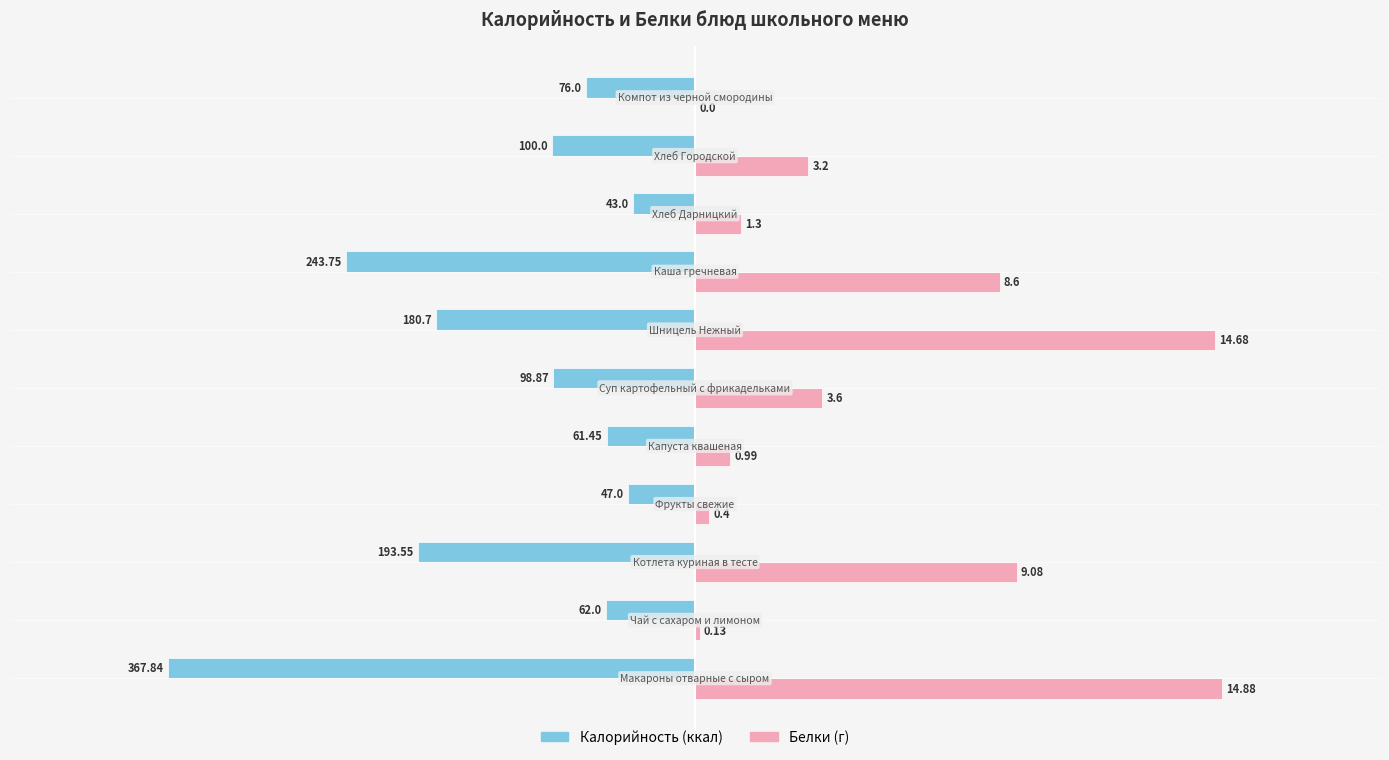

How many series are shown in this chart?

2